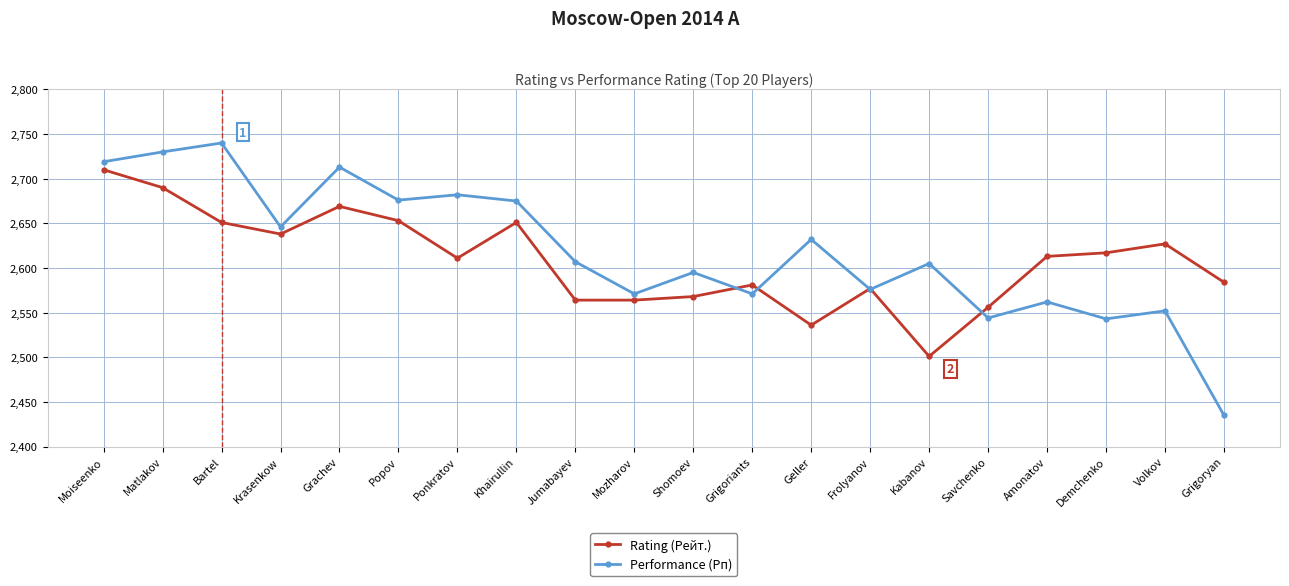

The value of Performance (Рп) at Popov is 2676. True or false?

True